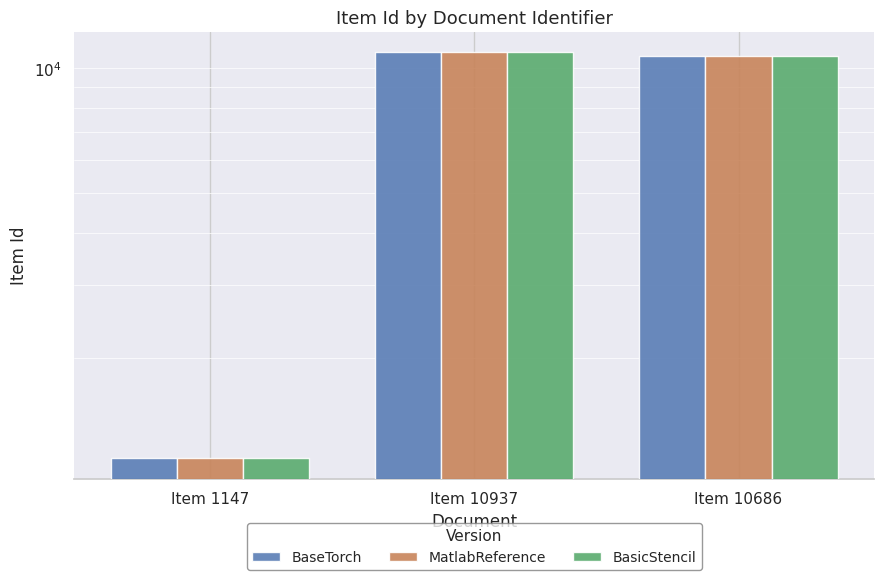

What are all the series names shown in the legend?

BaseTorch, MatlabReference, BasicStencil